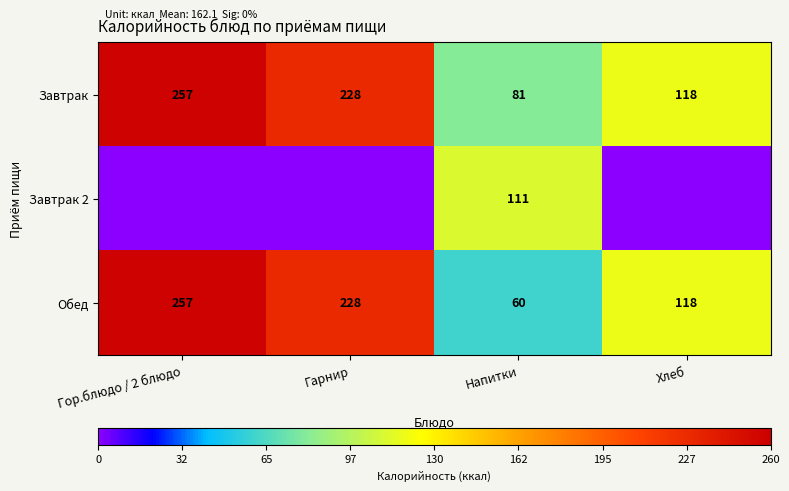

What is the difference between the maximum and minimum values in the Завтрак series?

176